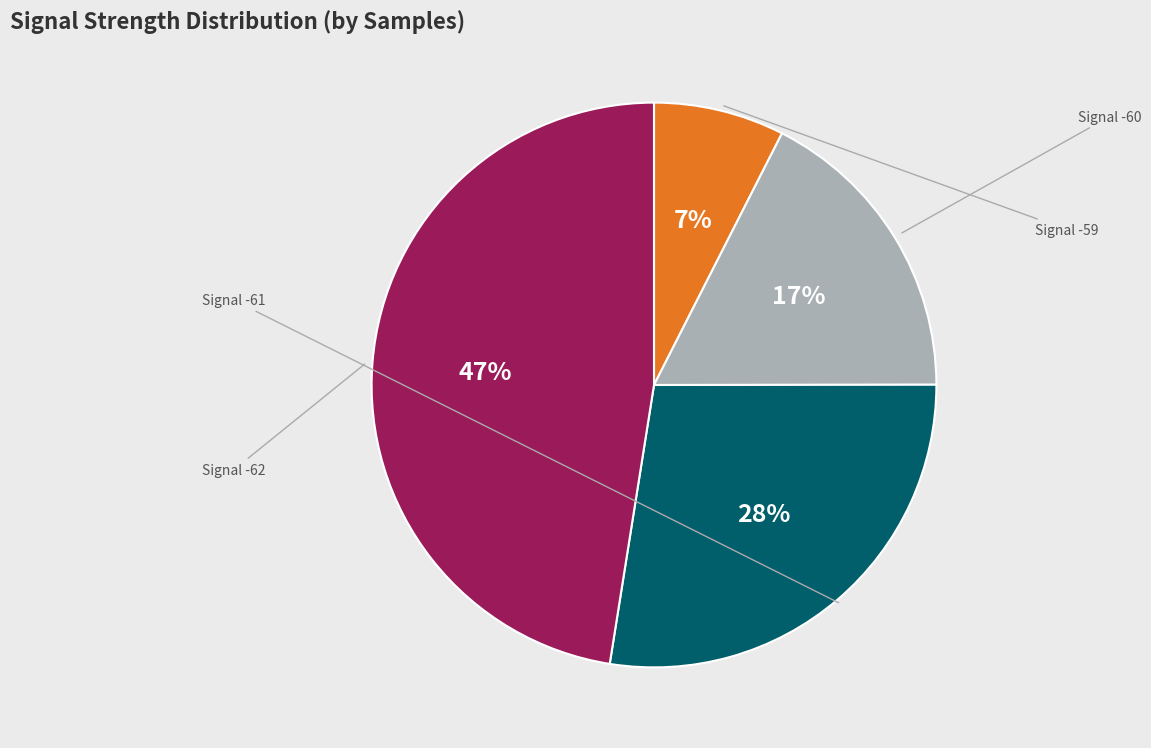

To the nearest percent, what is the difference between the largest and smallest slice percentages?

40%